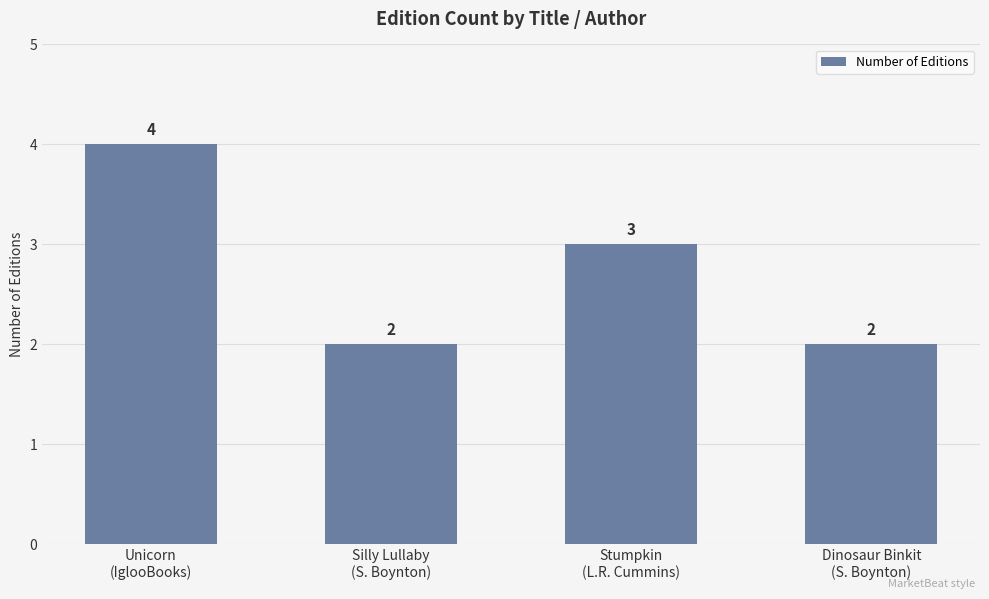

What is the value of the 2nd bar from the left?

2